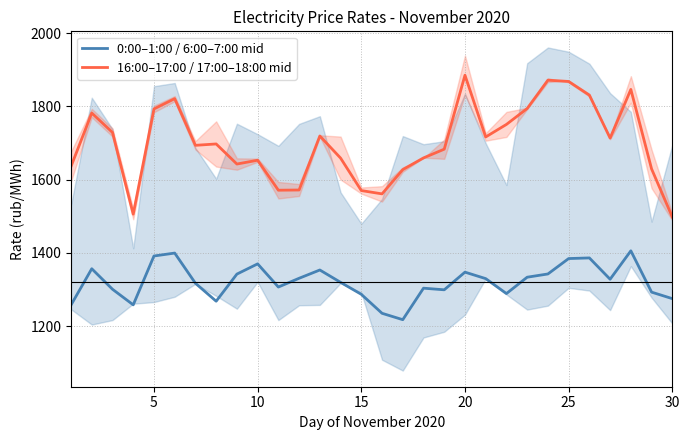

What is the minimum value for 0:00–1:00 / 6:00–7:00 mid?

1217.8